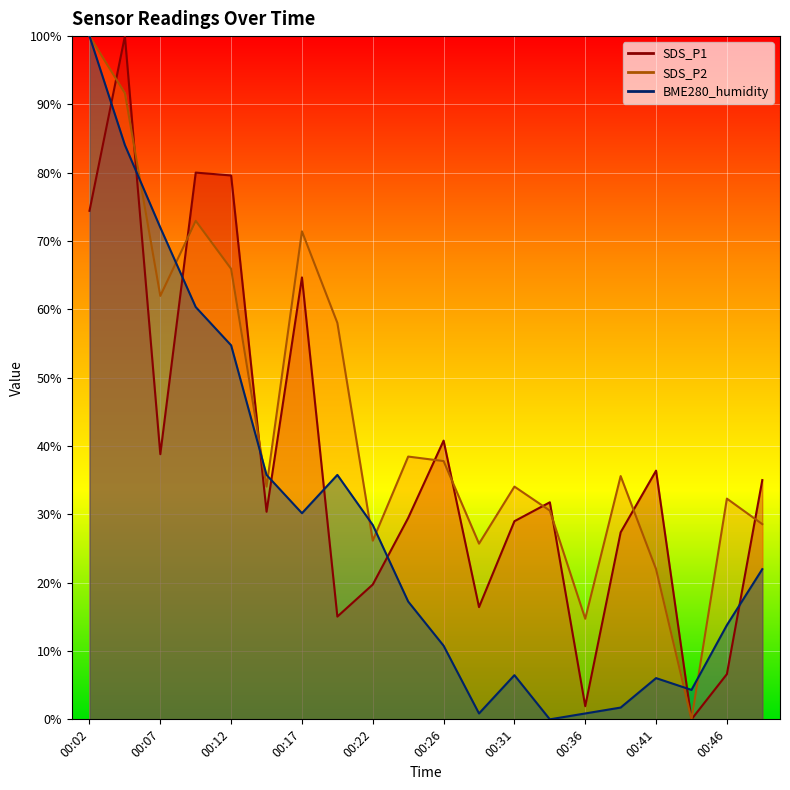

Which series has the largest range (max minus min)?

SDS_P1